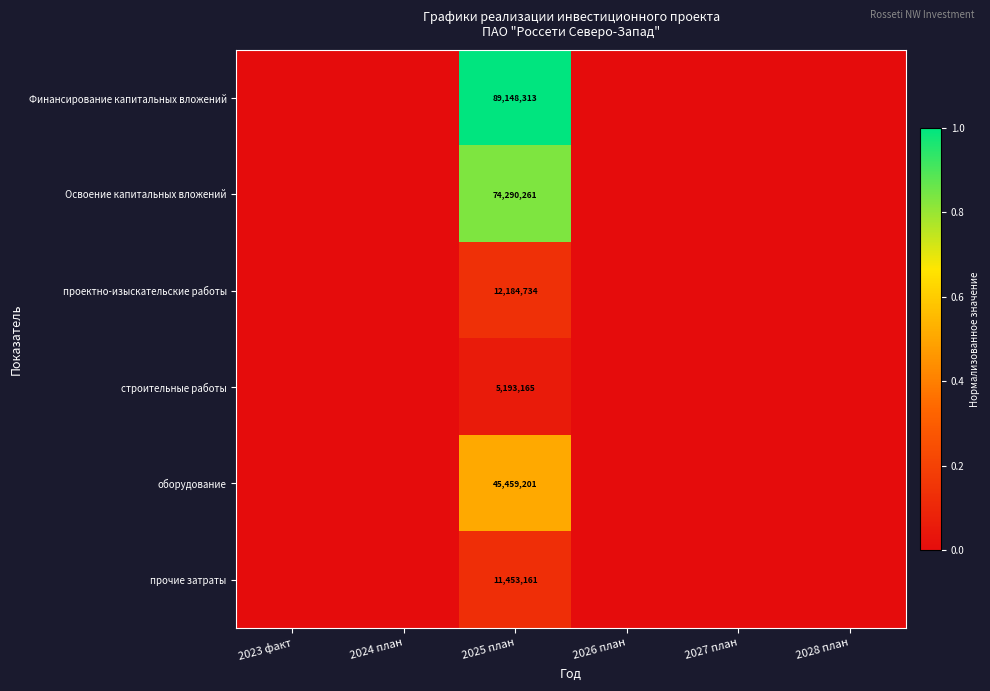

What is the spread (max minus min) of values at 2025 план?

83955148